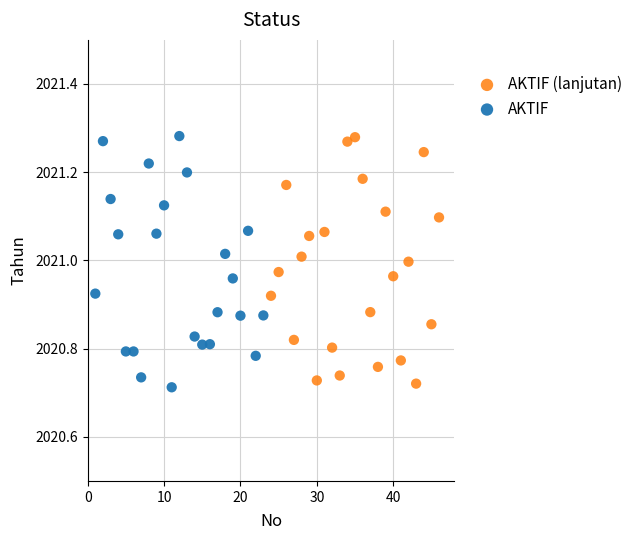

Which series has the largest Y range (max minus min)?

AKTIF